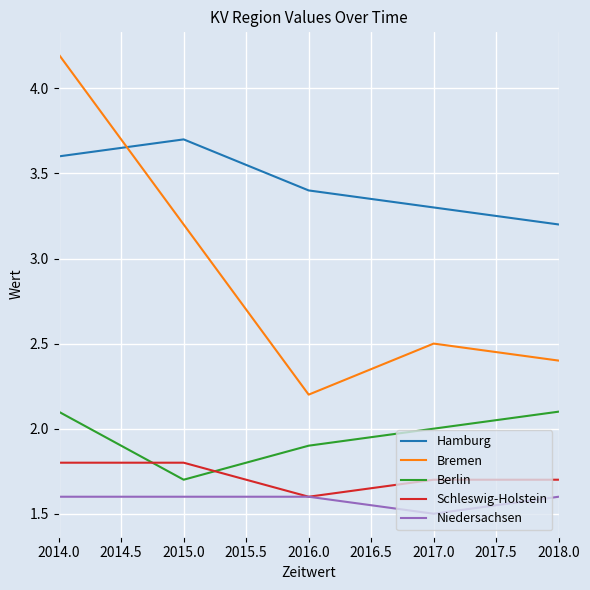

At which category does the chart reach its peak across all series?

2014.0